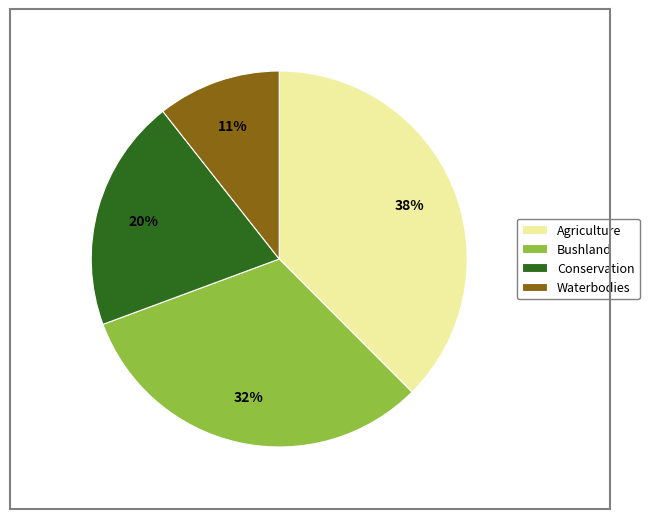

Does Conservation represent more than half of the total?

No